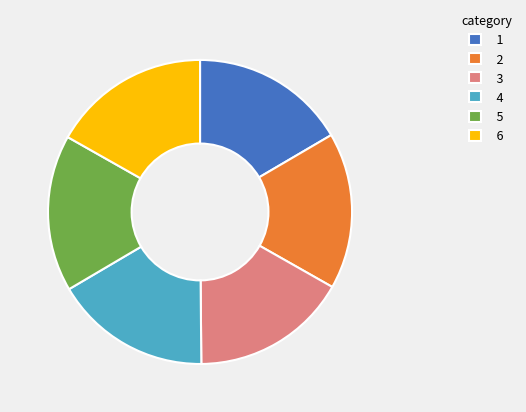

Do 5 and 1 together represent more than half of the pie?

No